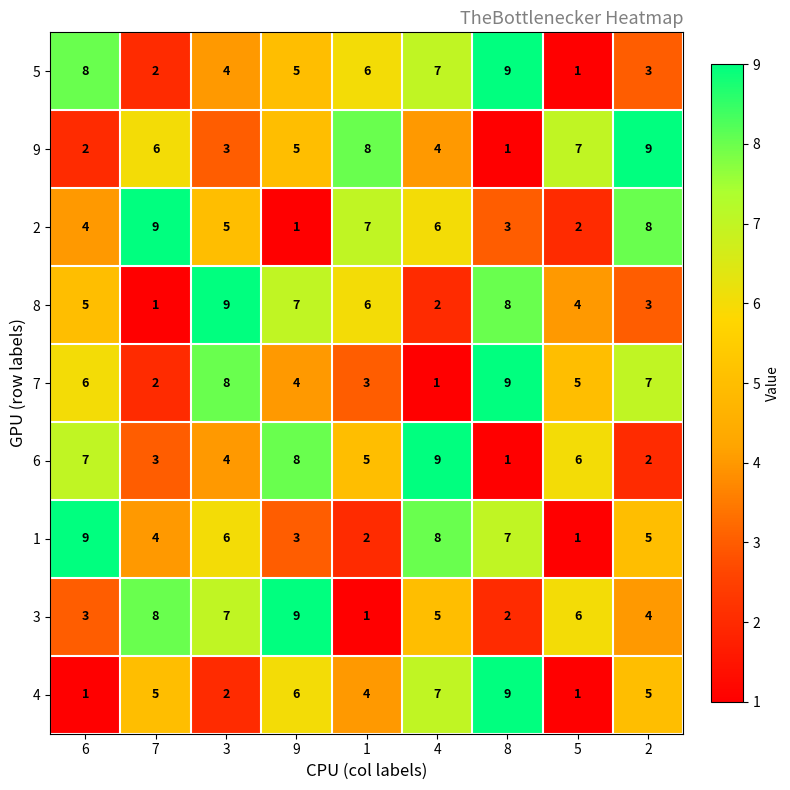

True or false: 4 has a value of 4 at 1.

True